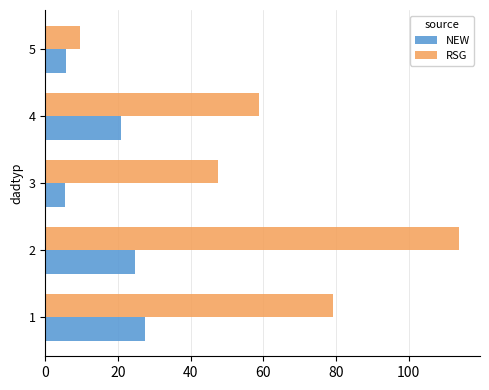

What is the difference between the highest and lowest values at 5?

3.8